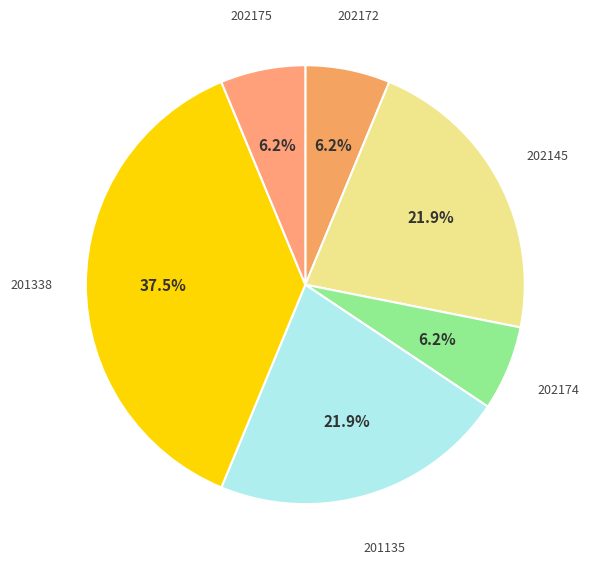

Count the number of slices in the pie.

6